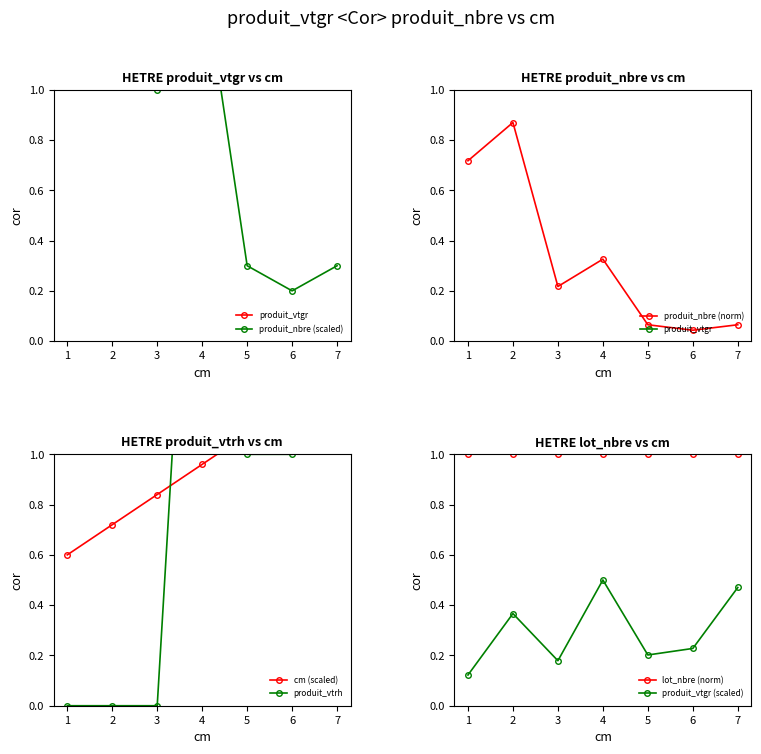

How many intersections are there between produit_nbre and produit_vtgr?

1